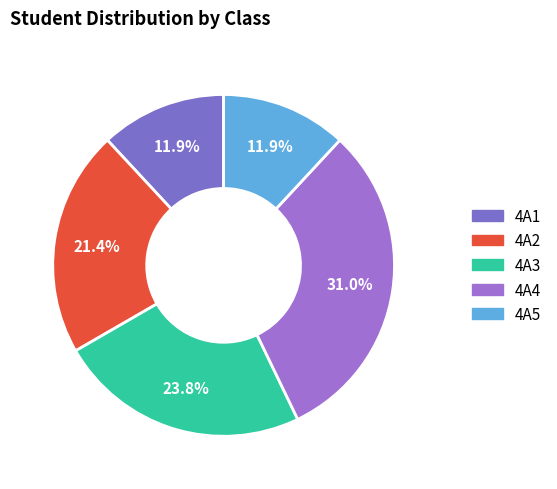

Is it true that 4A2 is 21% of the pie?

True